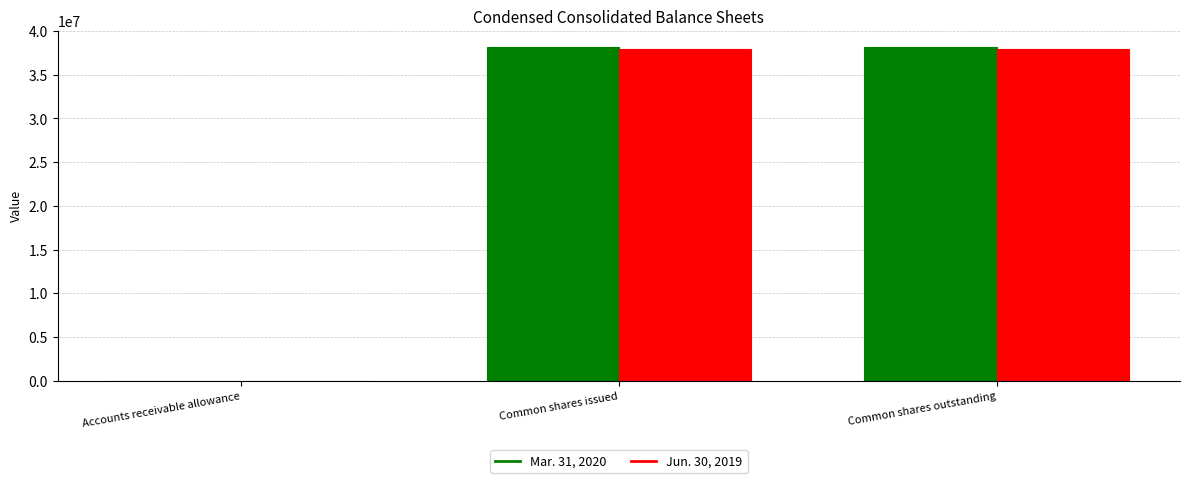

Does the chart contain stacked bars?

No